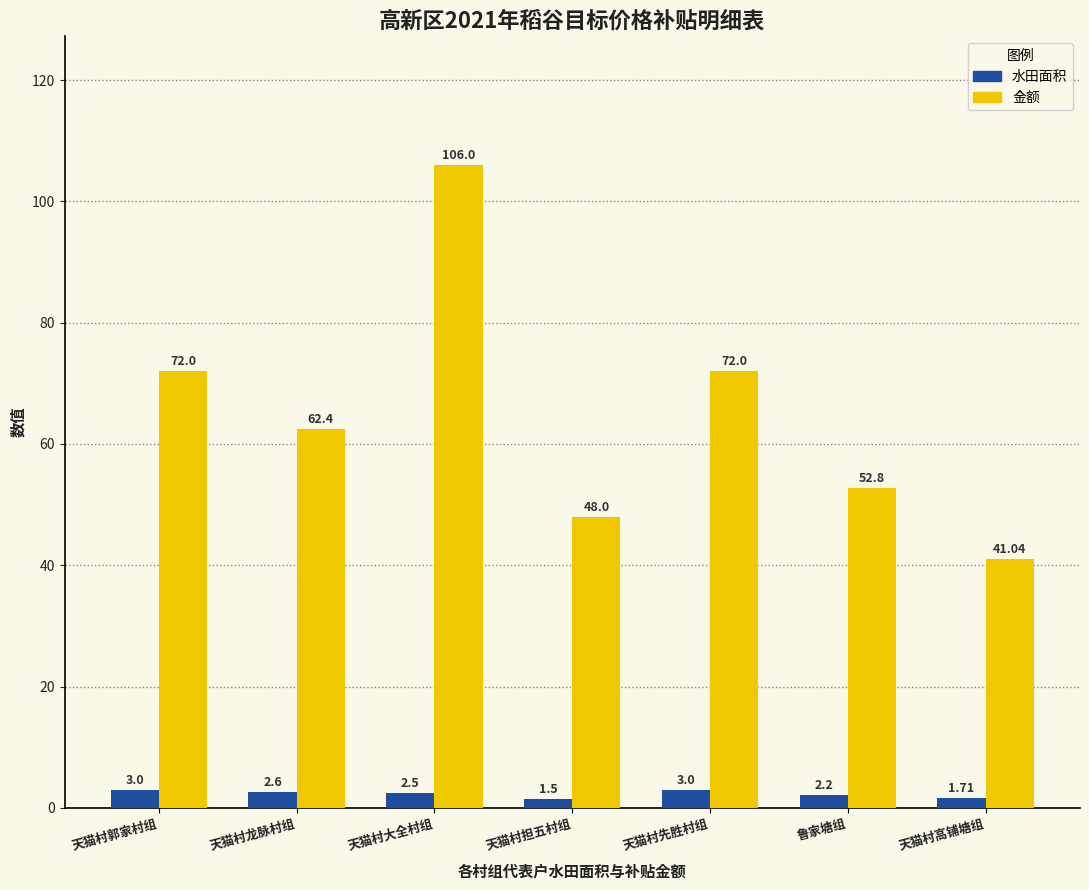

Which series has the largest range (max minus min)?

金额